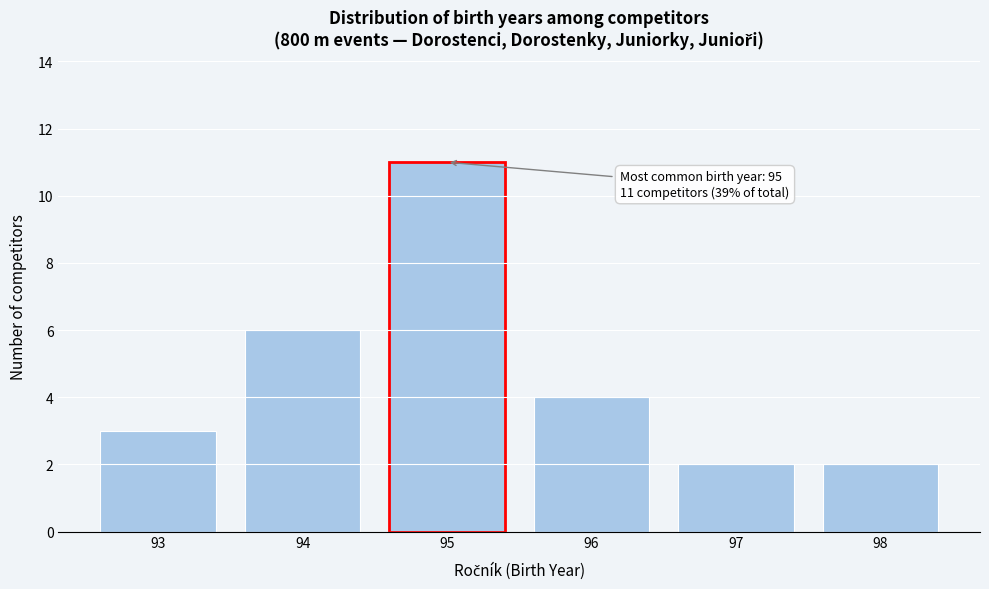

Reading right to left, list all the values displayed in this chart.

2	2	4	11	6	3